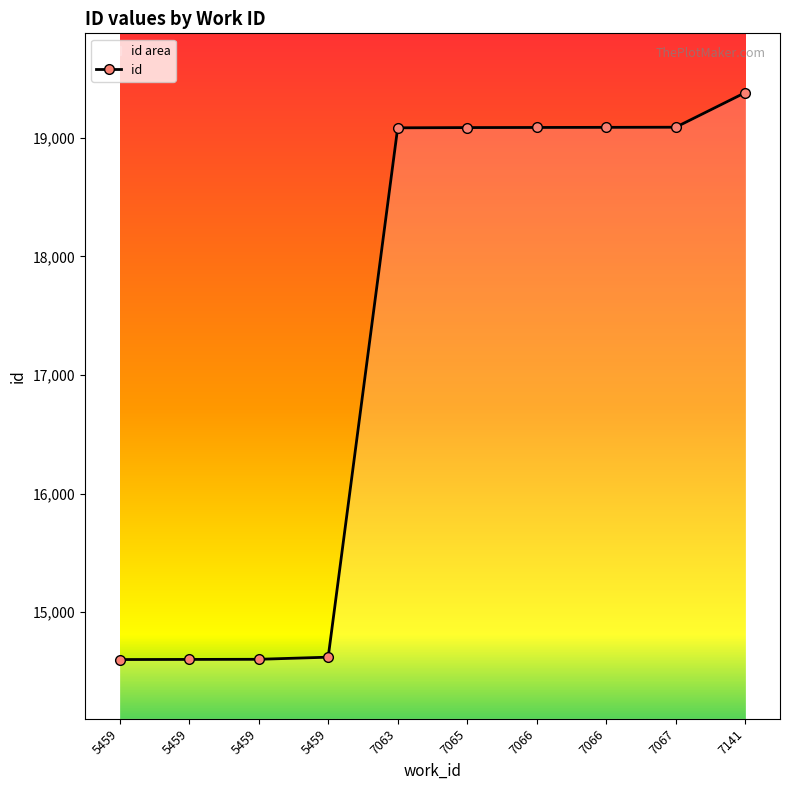

Count the number of categories in the chart.

10